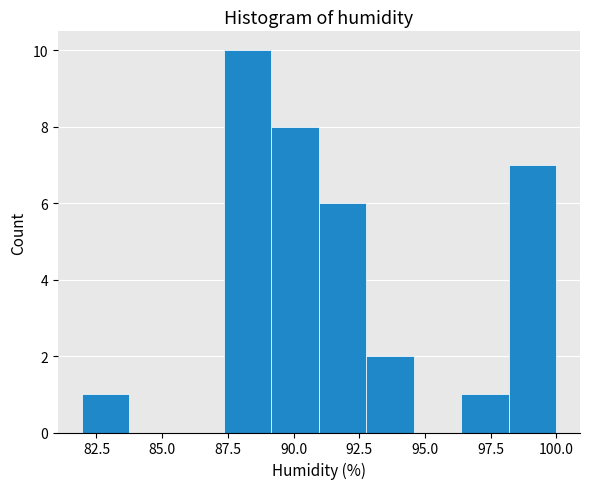

Read against the x-axis, roughly where is the centre of the tallest bar?

88.5